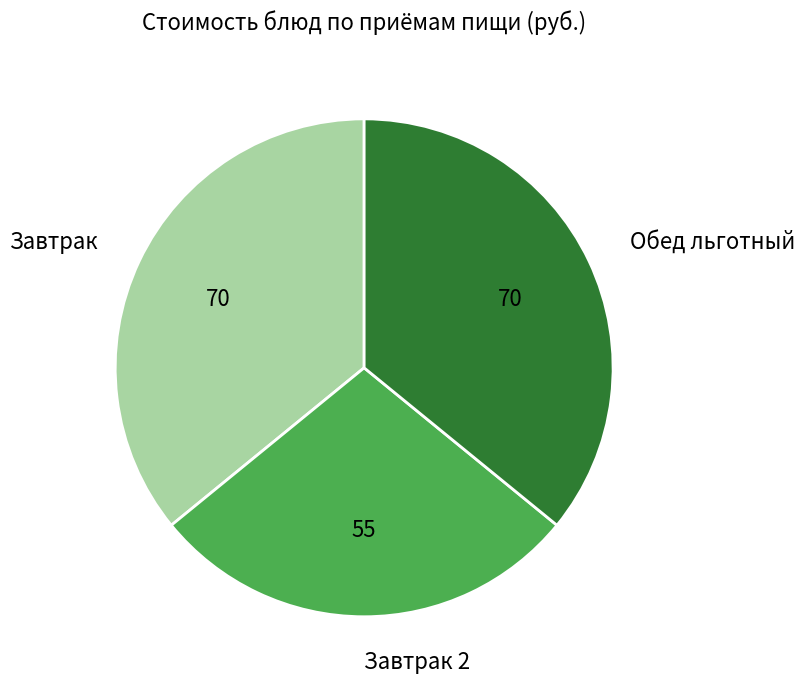

Is it true that Завтрак is 36% of the pie?

True